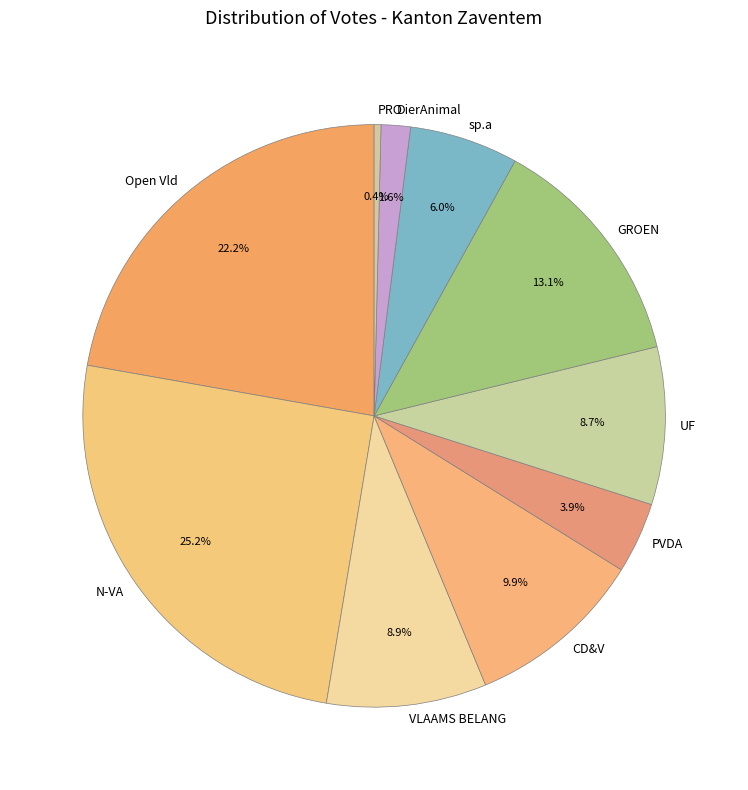

To the nearest percent, what is the combined percentage of CD&V and PVDA?

14%